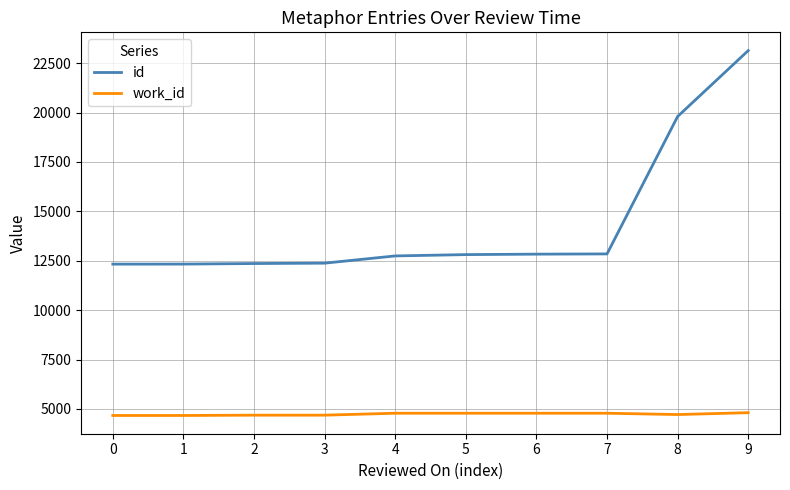

What is the difference between the maximum and minimum values in the work_id series?

141